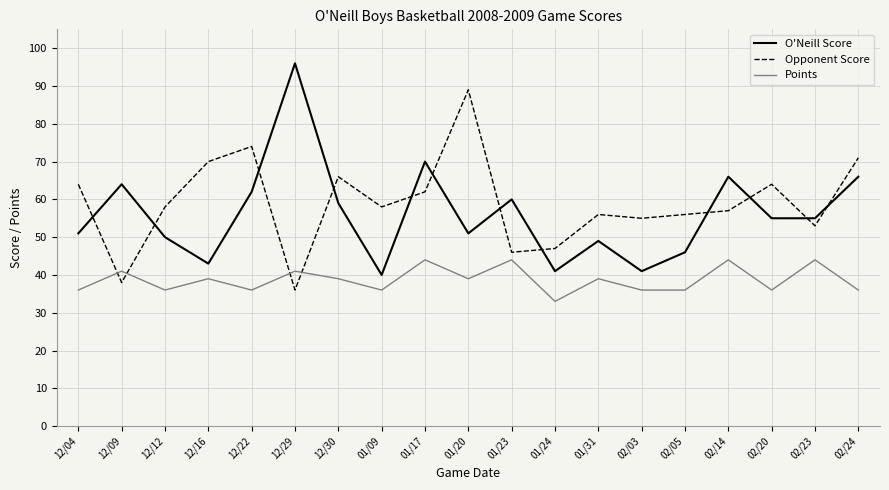

Which series has the widest spread of values?

O'Neill Score